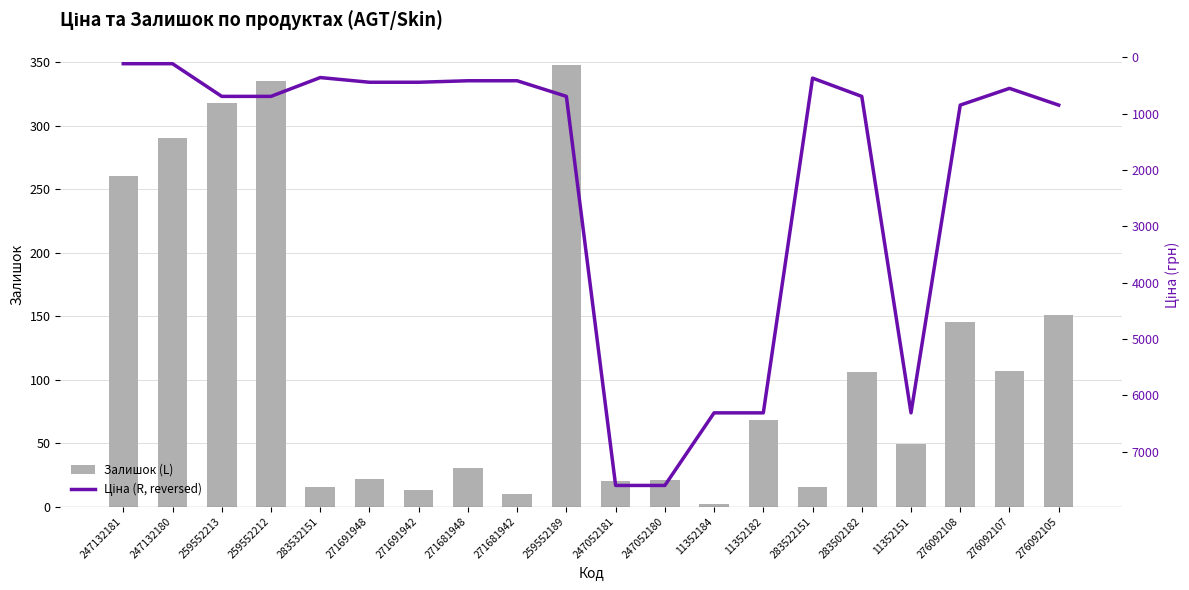

Reading left to right, extract all data points from this chart.

Залишок (L): 260.0	290.0	318.0	335.0	15.0	22.0	13.0	30.0	10.0	348.0	20.0	21.0	2.0	68.0	15.0	106.0	49.0	145.0	107.0	151.0
Ціна (R): 114.1	114.1	693.7	693.7	359.9	443.1	443.1	416.6	416.6	693.7	7596.5	7596.5	6308.8	6308.8	369.5	694.3	6308.8	848.4	551.5	848.4